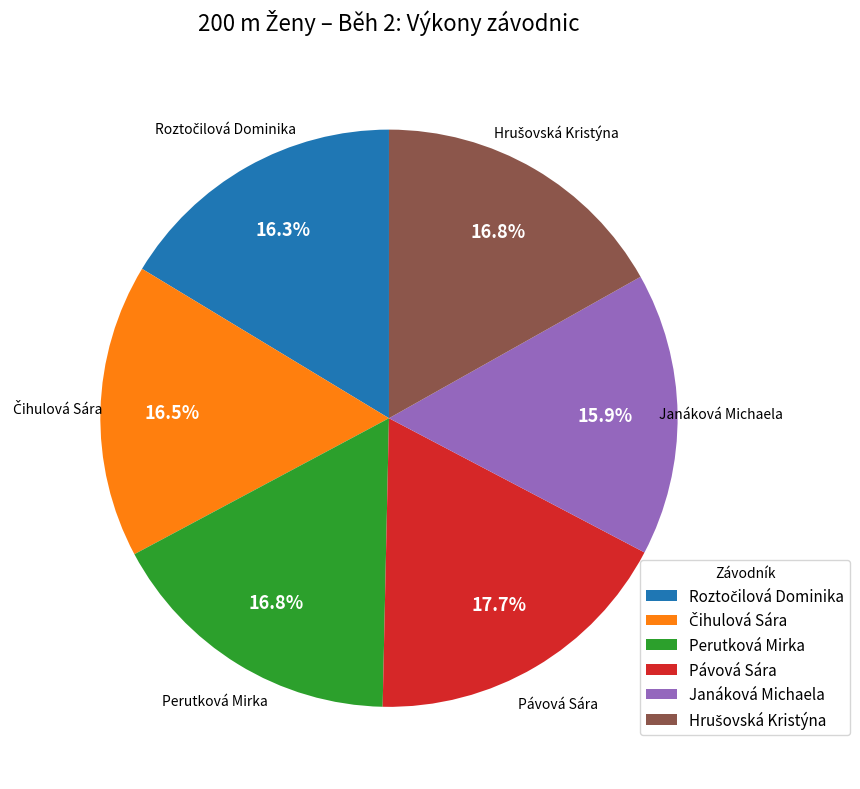

The Janáková Michaela slice represents 16% of the pie. True or false?

True